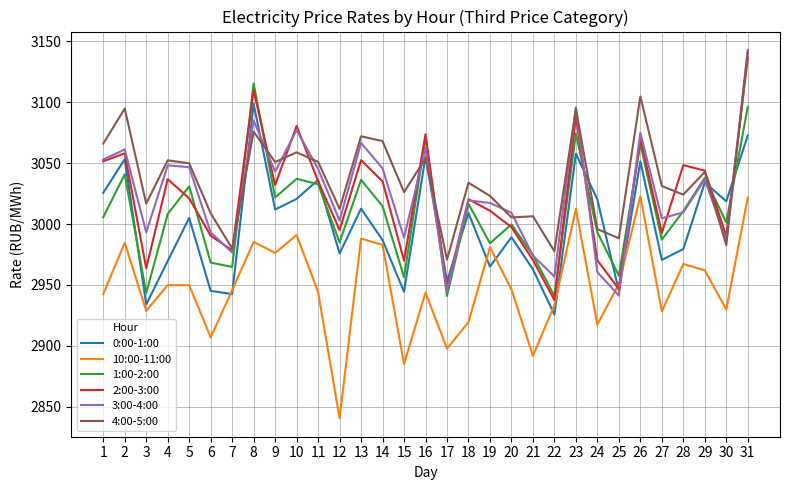

Which series changed the most between 2 and 22?

0:00-1:00